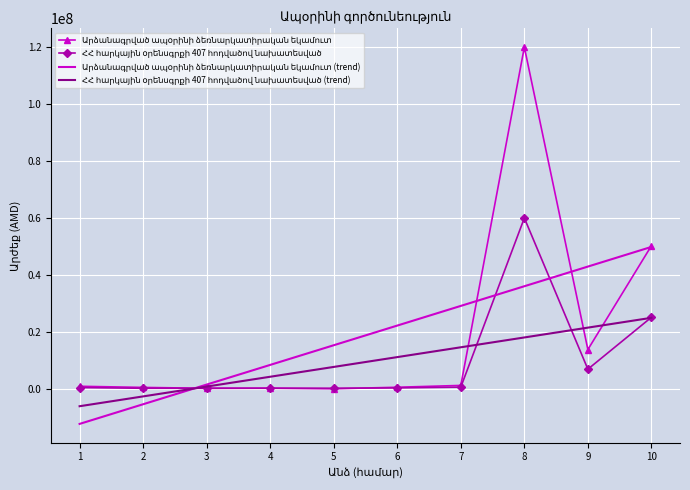

What is the minimum value shown in the chart?

-12315690.9